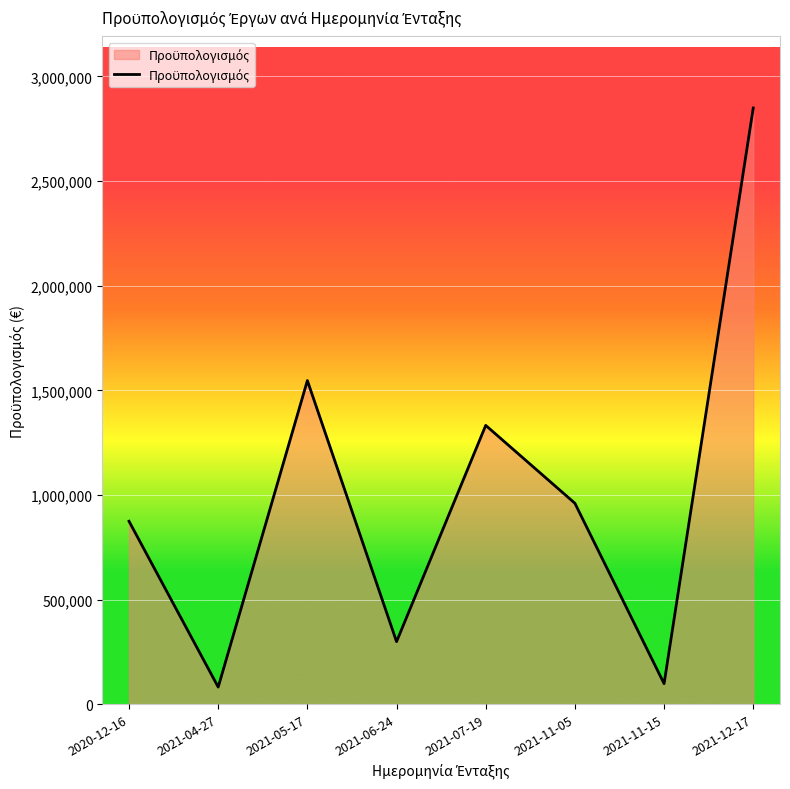

At which category does the data reach its first local peak?

2021-05-17